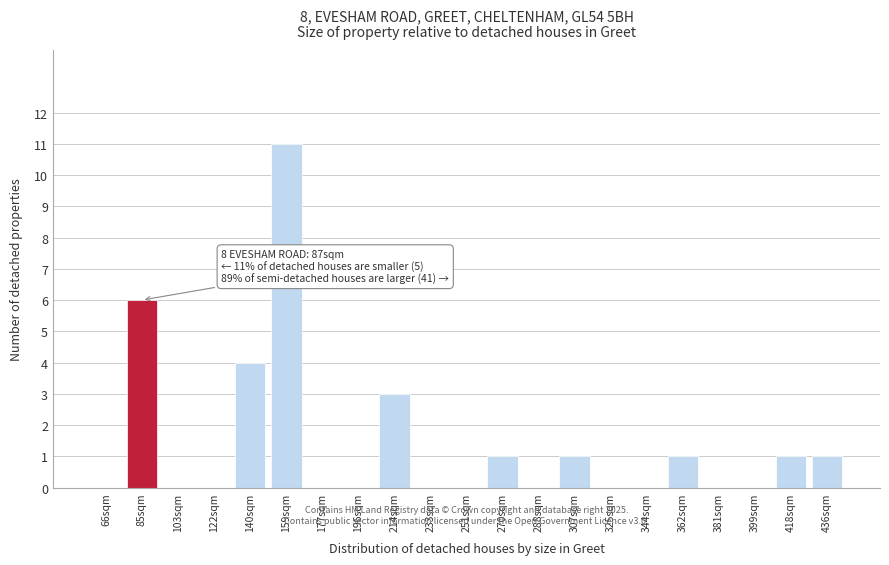

Reading left to right, what are all the values shown in this chart?

66sqm=0	85sqm=6	103sqm=0	122sqm=0	140sqm=4	159sqm=11	177sqm=0	196sqm=0	214sqm=3	233sqm=0	251sqm=0	270sqm=1	288sqm=0	307sqm=1	325sqm=0	344sqm=0	362sqm=1	381sqm=0	399sqm=0	418sqm=1	436sqm=1